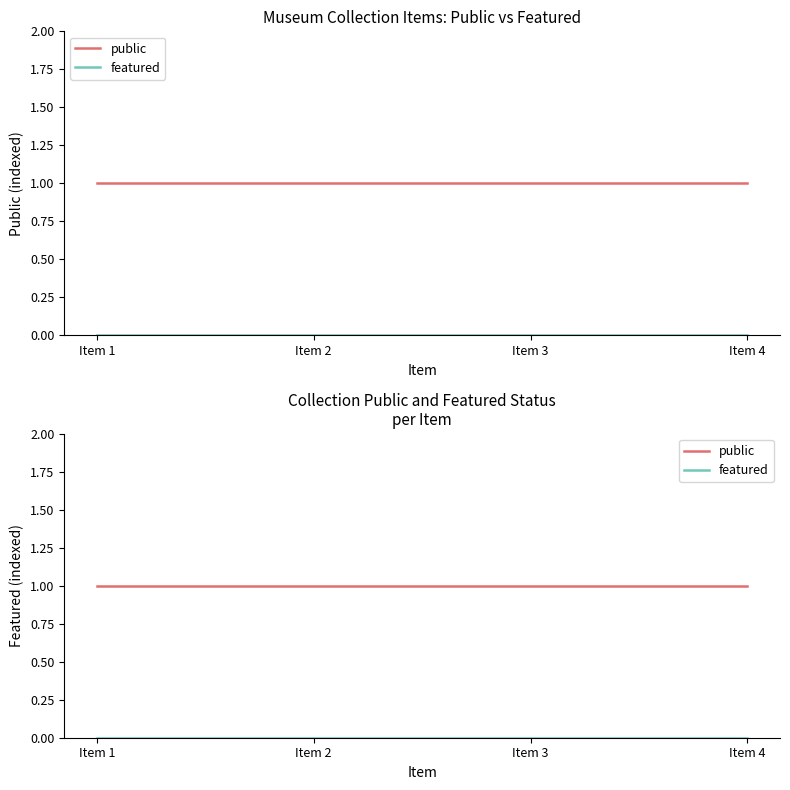

True or false: public and featured intersect in this chart.

False